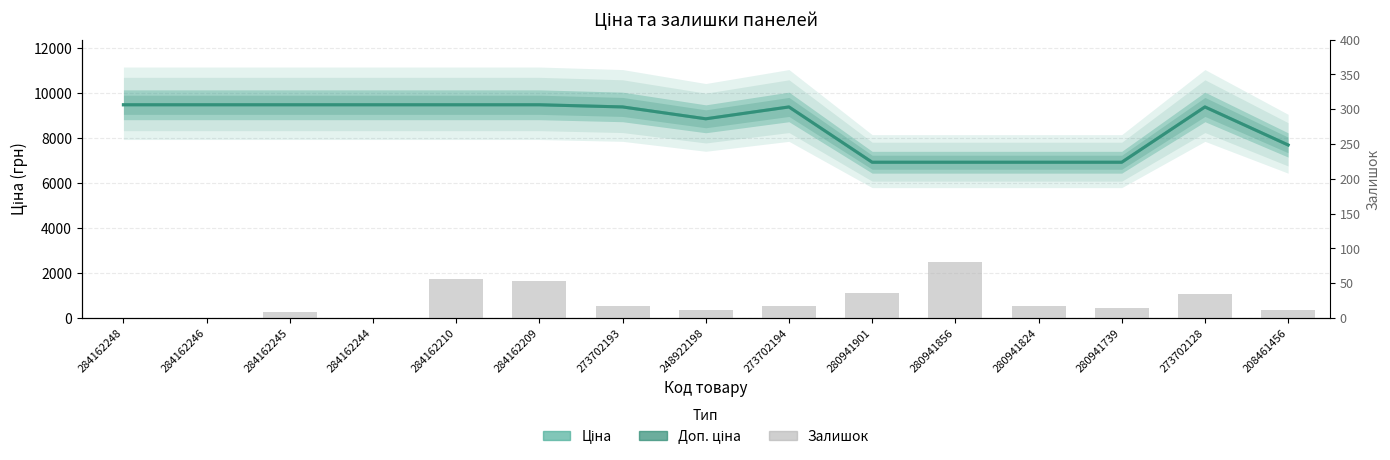

What is the total value across all series at 284162209?

19013.1